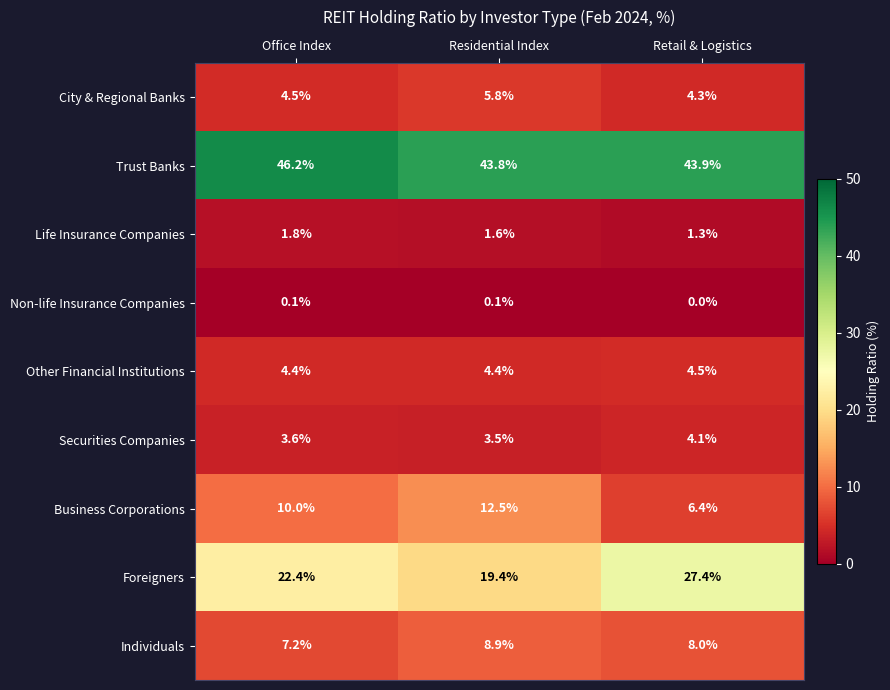

At Office Index, list the series in order from smallest to largest.

Non-life Insurance Companies, Life Insurance Companies, Securities Companies, Other Financial Institutions, City & Regional Banks, Individuals, Business Corporations, Foreigners, Trust Banks